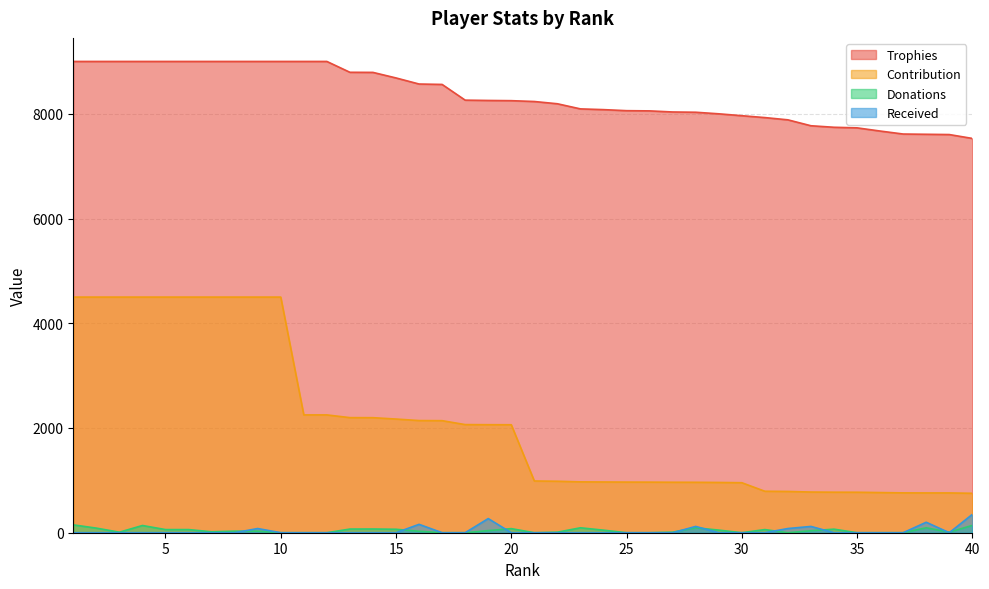

What is the sum of the Trophies values at 40 and 33?

15302